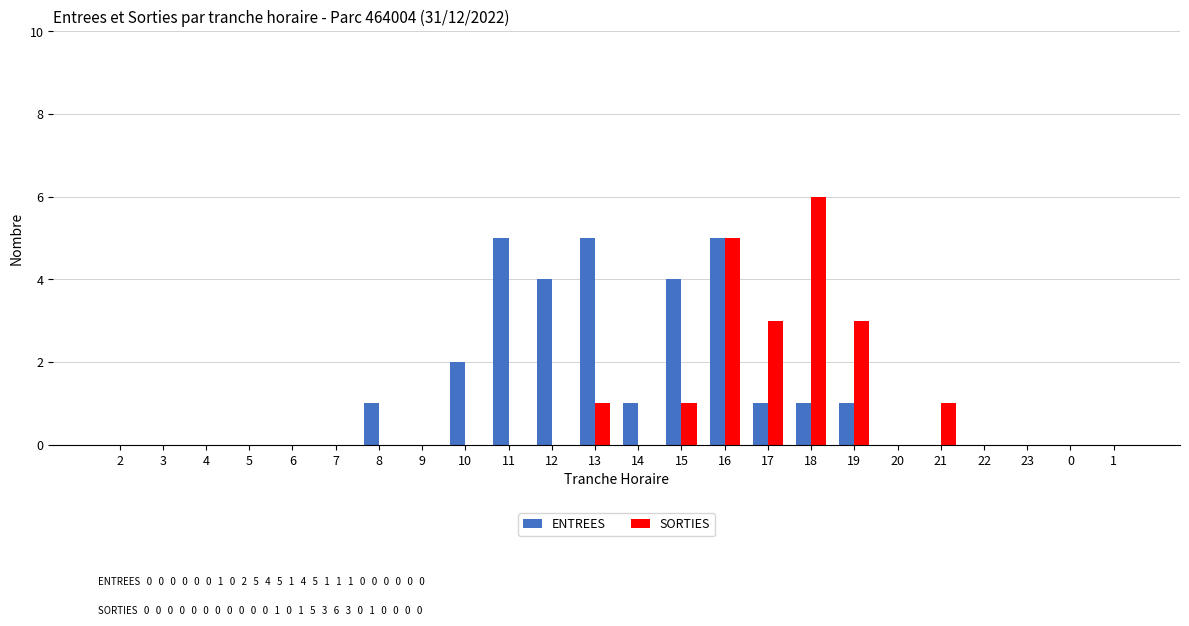

At which category is the sum across all series the highest?

16